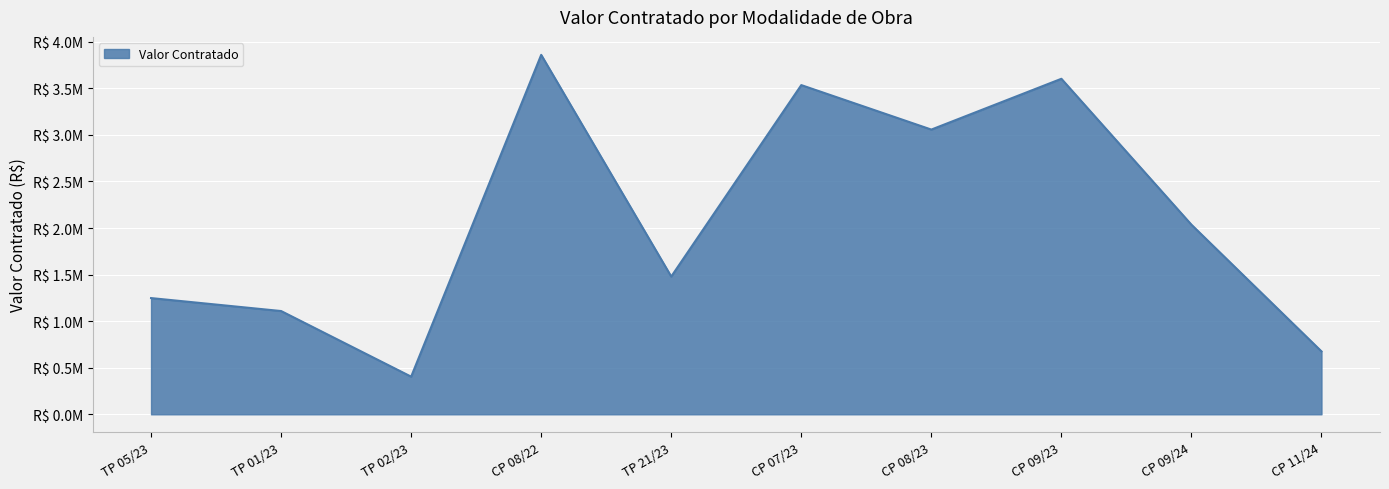

Does the chart have visible grid lines?

Yes